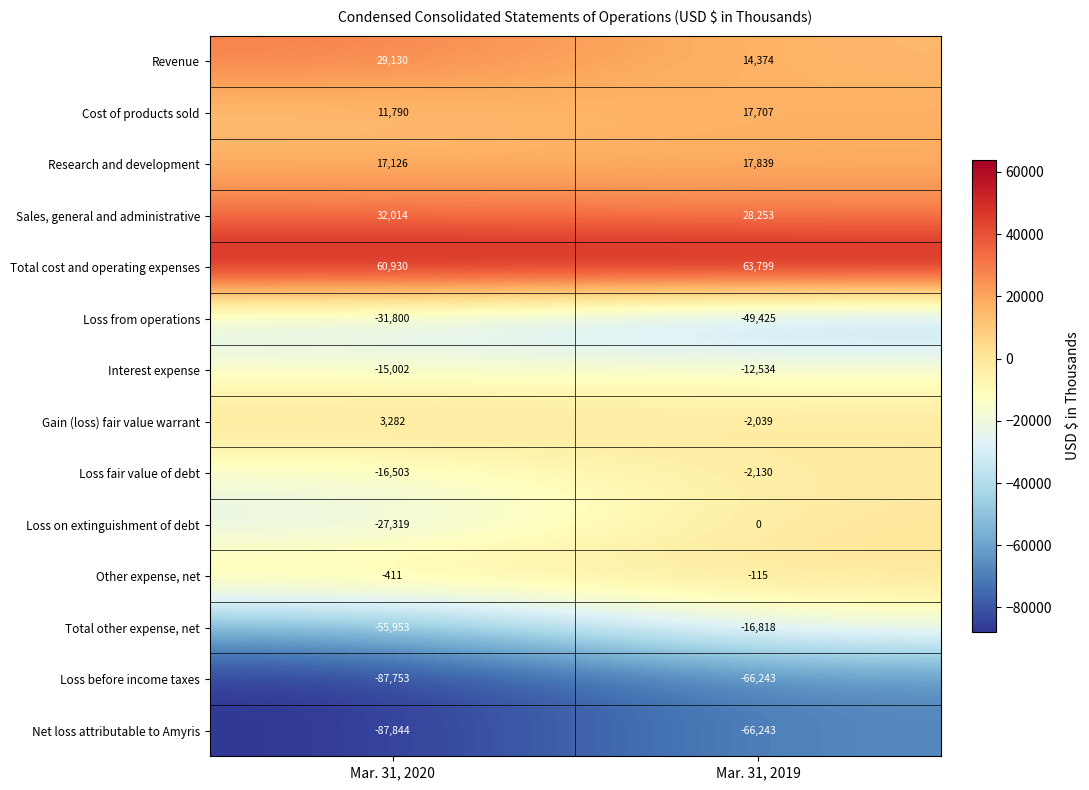

At how many categories does at least one series exceed 39472?

2